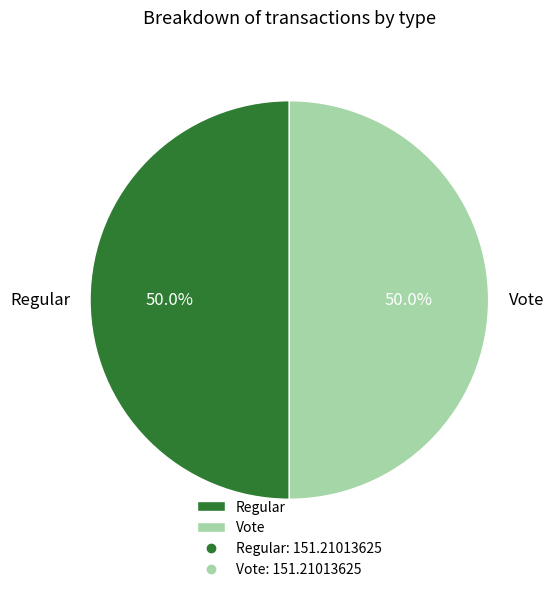

What percentage do Regular and Vote together represent?

100.0%